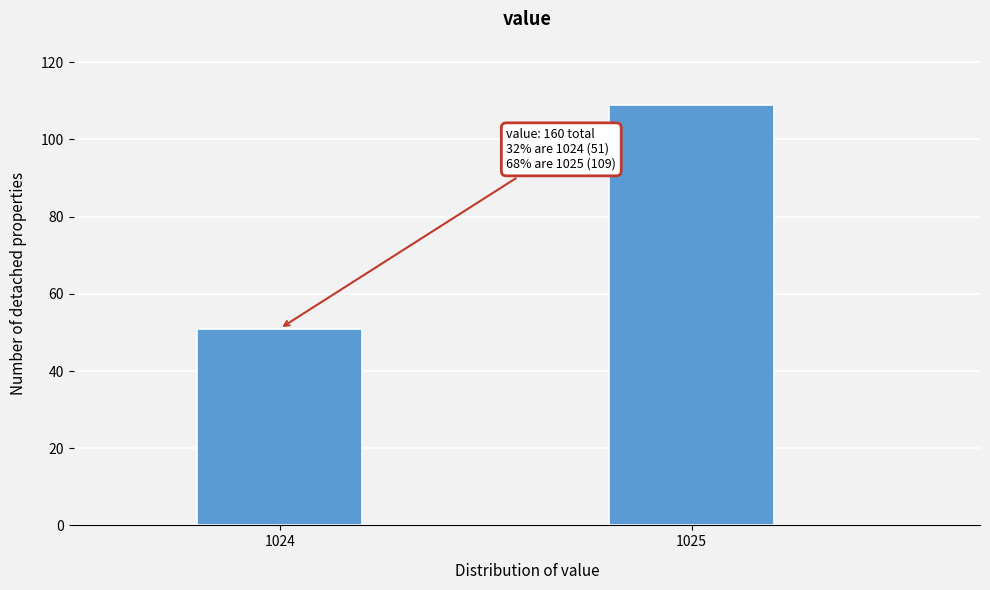

Reading left to right, transcribe all the data shown in this chart.

51	109